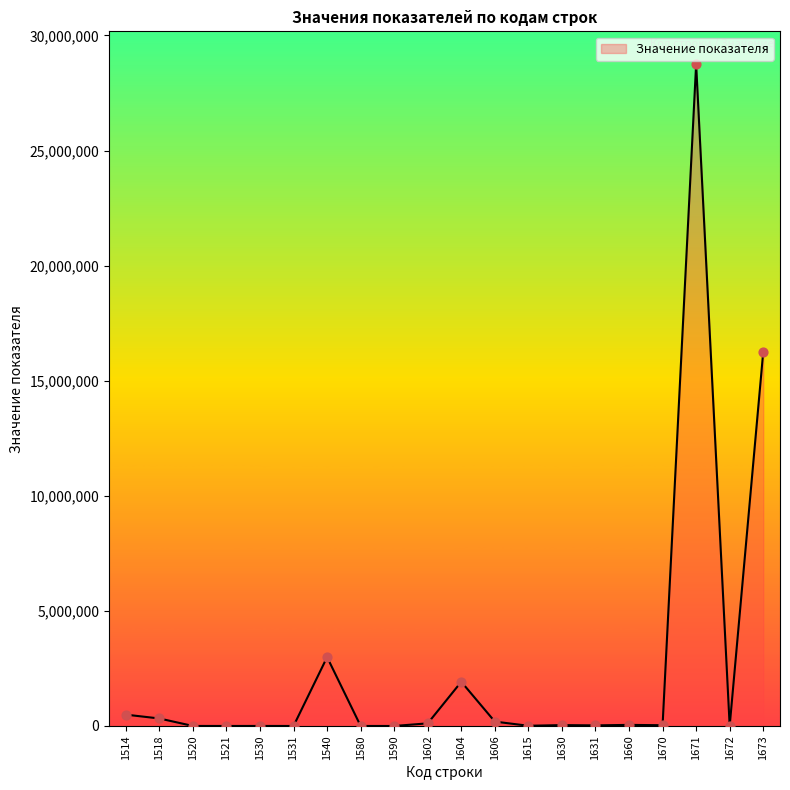

Between 1518 and 1615, which is larger?

1518